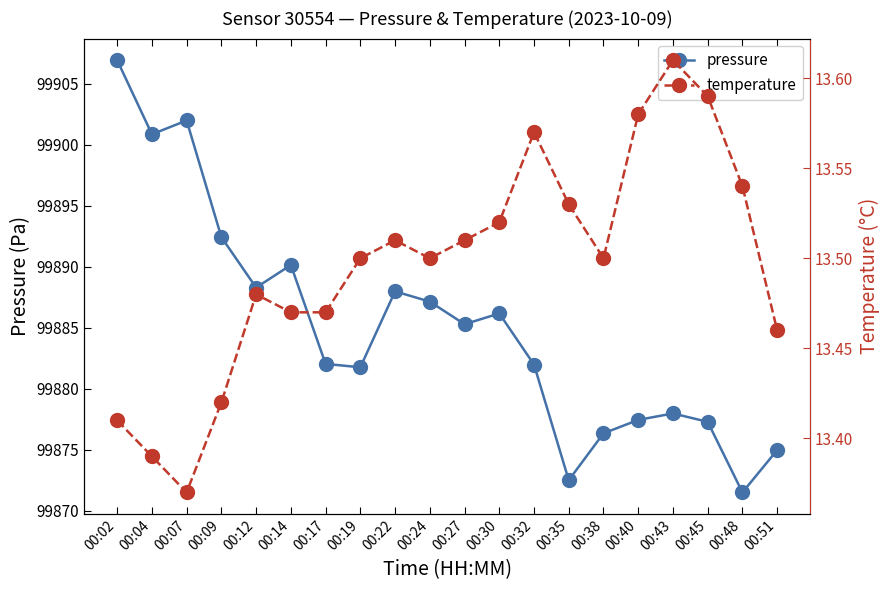

True or false: temperature and pressure cross at least once.

False